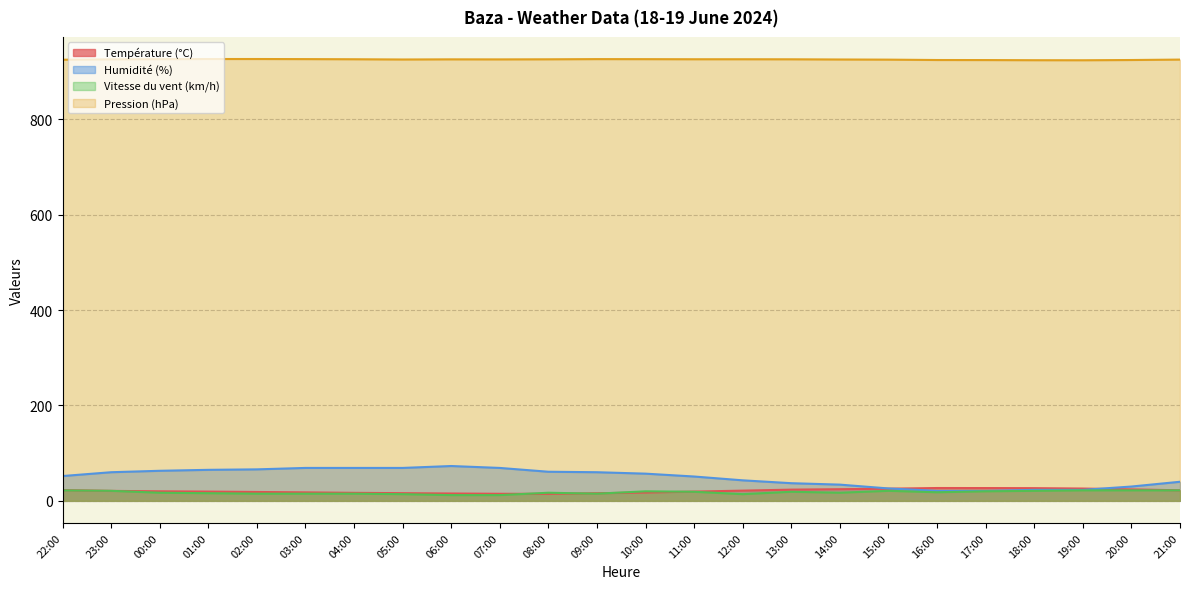

Which series has the widest spread of values?

Humidité (%)